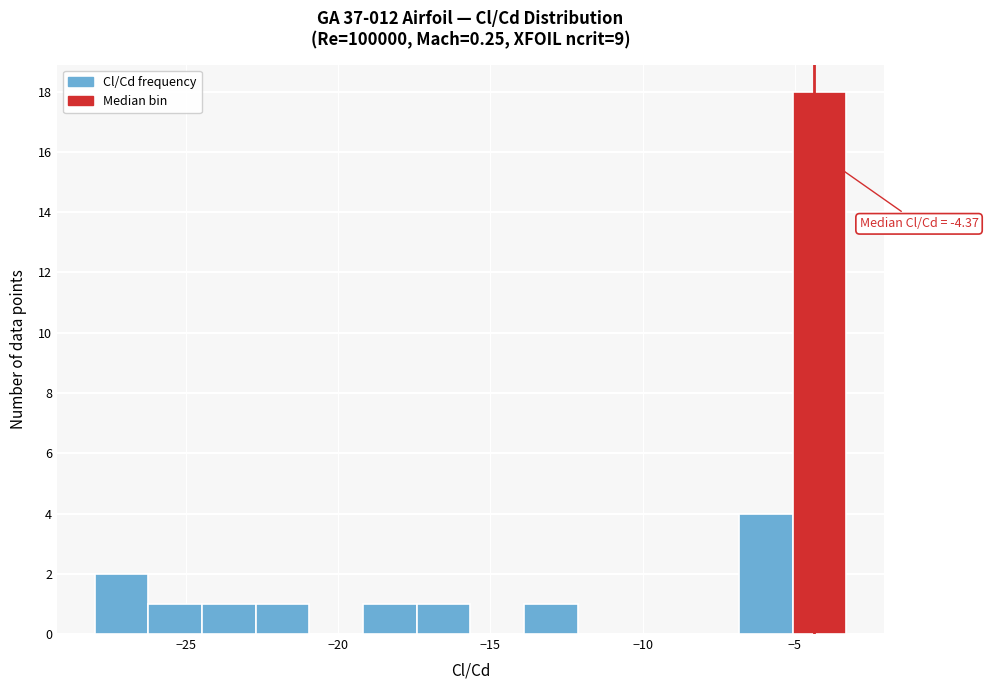

Around what value on the x-axis is the tallest bar? Give the approximate position of its centre, as read against the axis.

-4.0